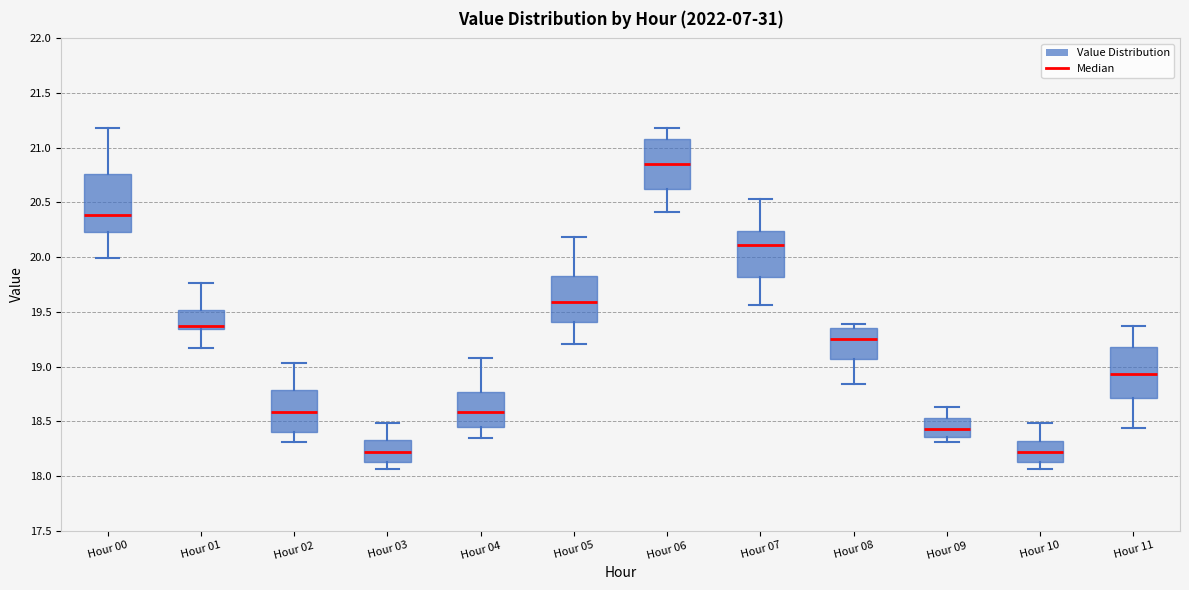

Reading left to right, transcribe this box plot: for each box, give where its median line is, the range the box spans, and where its two whiskers end, as read against the y-axis. The values are not printed on the chart, so give them approximately, as read against the axis.

Hour 00: median 20.40, box 20.25 to 20.75, whiskers 20.00 to 21.20
Hour 01: median 19.35 (just above the box's lower edge), box 19.35 to 19.50, whiskers 19.15 to 19.75
Hour 02: median 18.60, box 18.40 to 18.80, whiskers 18.30 to 19.05
Hour 03: median 18.20, box 18.10 to 18.35, whiskers 18.05 to 18.50
Hour 04: median 18.60, box 18.45 to 18.75, whiskers 18.35 to 19.10
Hour 05: median 19.60, box 19.40 to 19.85, whiskers 19.20 to 20.20
Hour 06: median 20.85, box 20.60 to 21.10, whiskers 20.40 to 21.20
Hour 07: median 20.10, box 19.80 to 20.25, whiskers 19.55 to 20.55
Hour 08: median 19.25, box 19.05 to 19.35, whiskers 18.85 to 19.40
Hour 09: median 18.45, box 18.35 to 18.55, whiskers 18.30 to 18.65
Hour 10: median 18.20, box 18.10 to 18.30, whiskers 18.05 to 18.50
Hour 11: median 18.95, box 18.70 to 19.20, whiskers 18.45 to 19.35